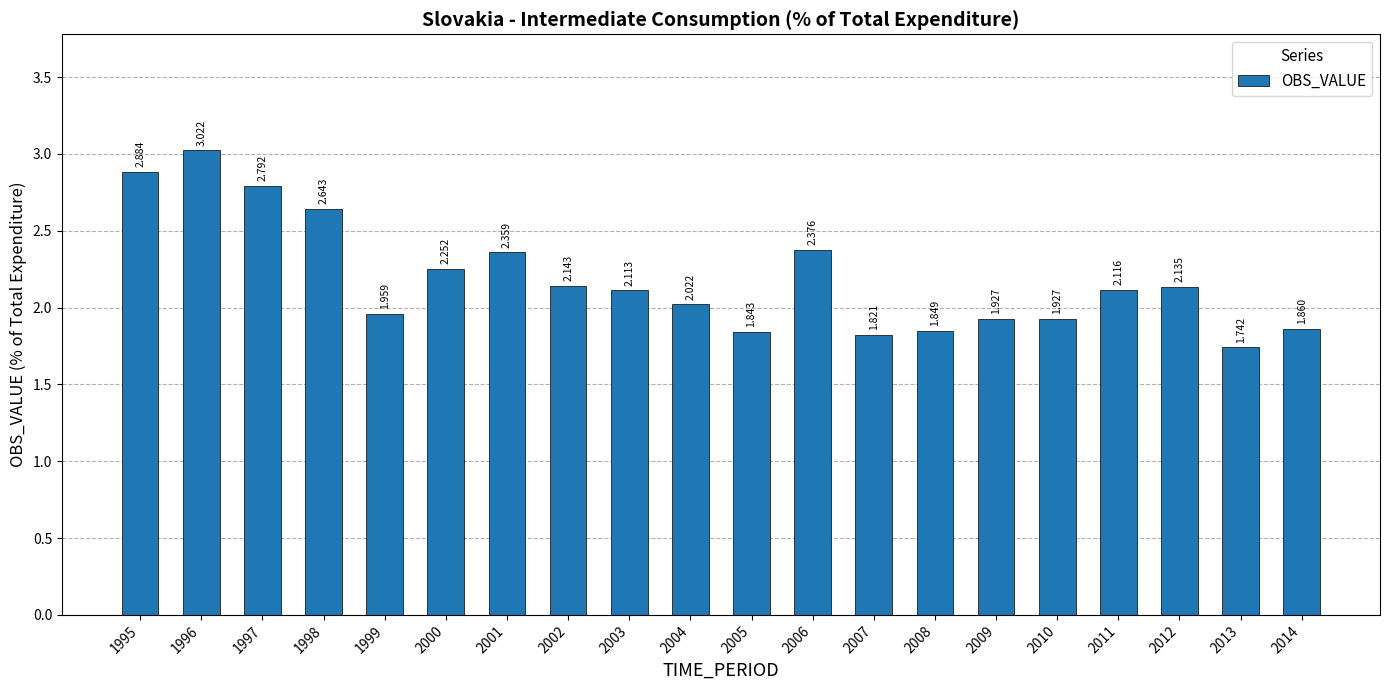

How many bars are there in total?

20